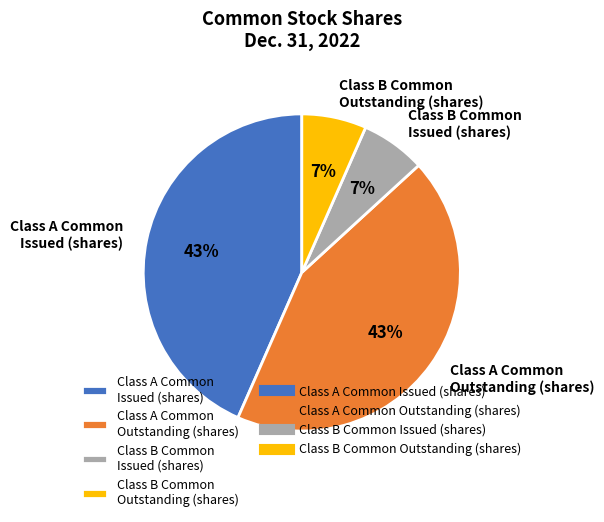

Between Class A Common Issued (shares) and Class B Common Outstanding (shares), which is larger?

Class A Common Issued (shares)